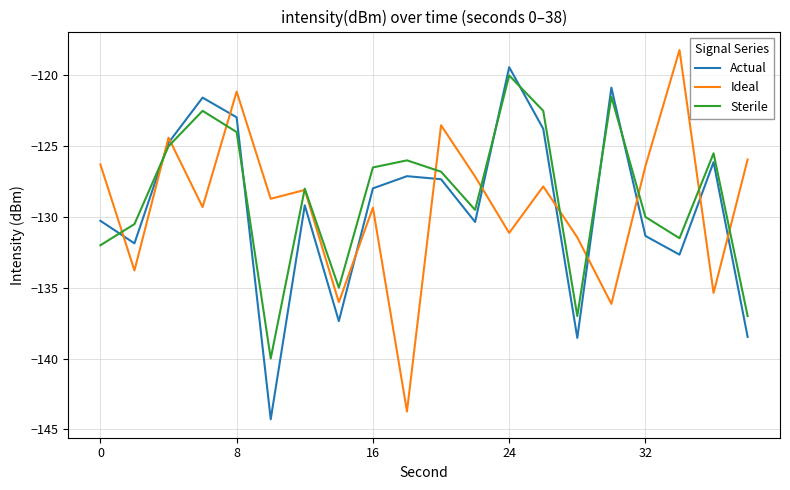

True or false: Actual and Ideal intersect in this chart.

True